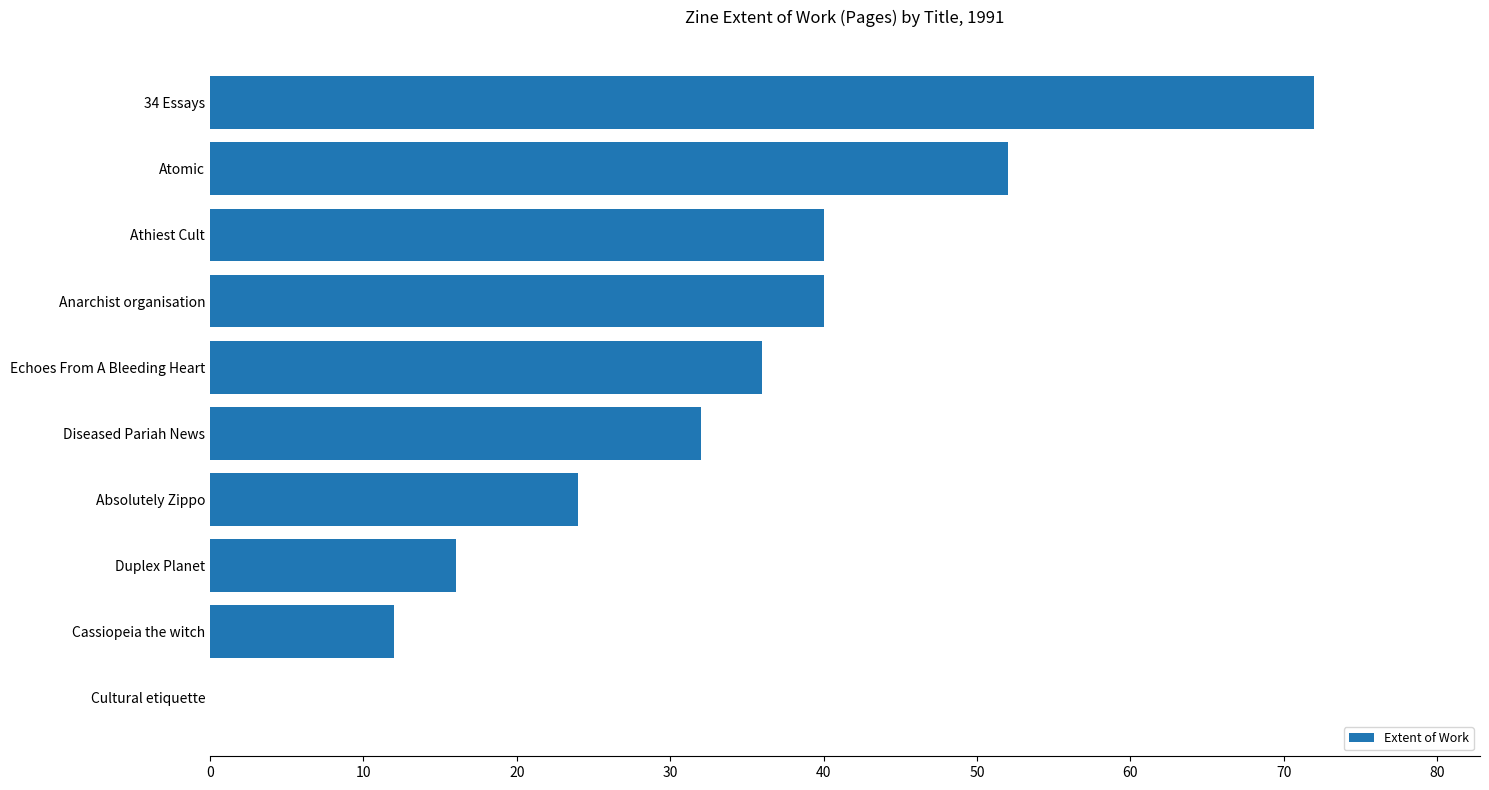

Is it true that the value at Athiest Cult is 40?

True